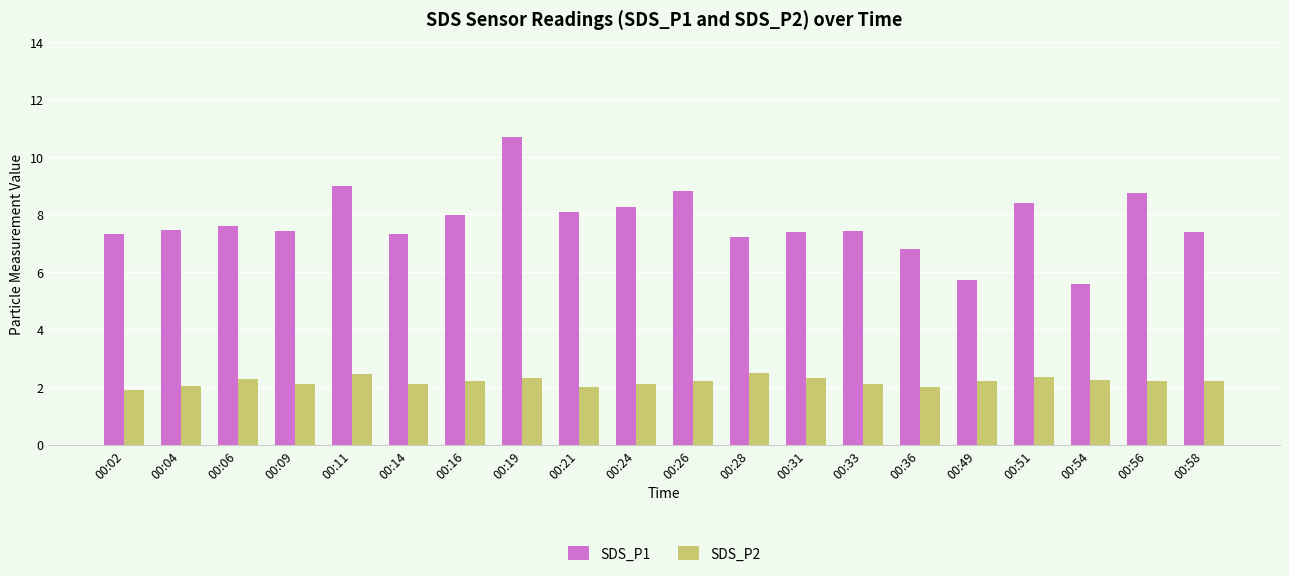

What is the total value across all series at 00:31?

9.7